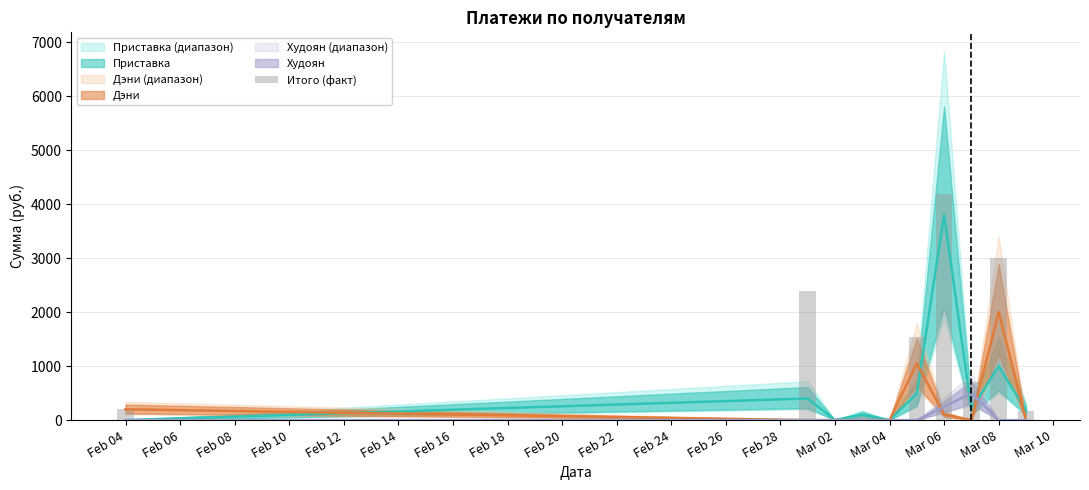

What is the value of the 6th bar from the left?

1541.0